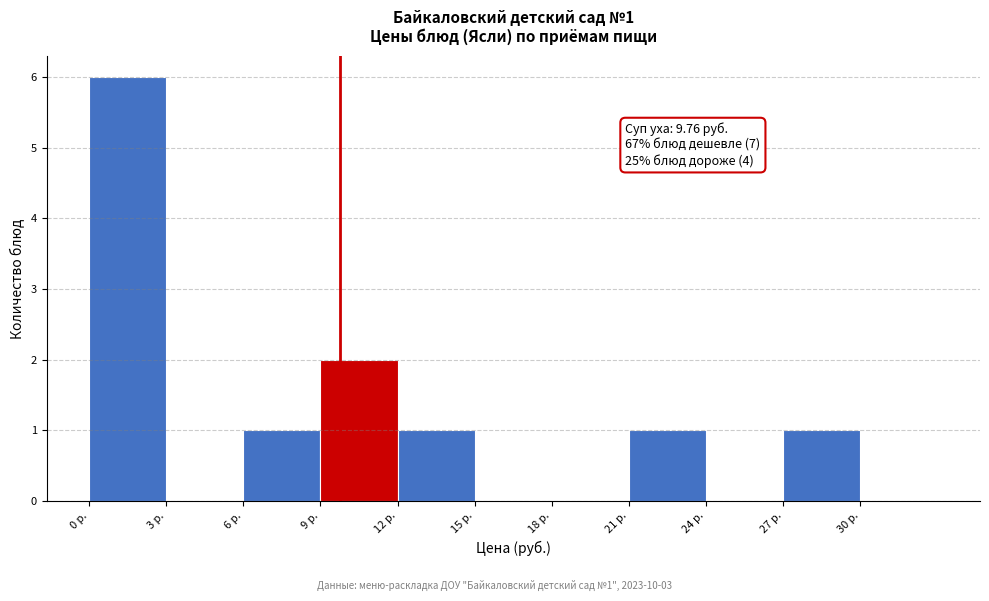

Over which range of the x-axis is the bar tallest?

0 to 3